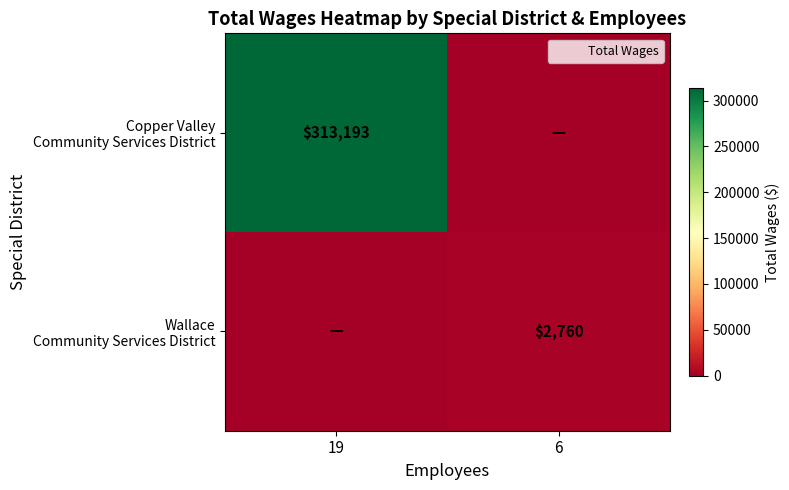

At 19, list the series in order from smallest to largest.

Wallace Community Services District, Copper Valley Community Services District